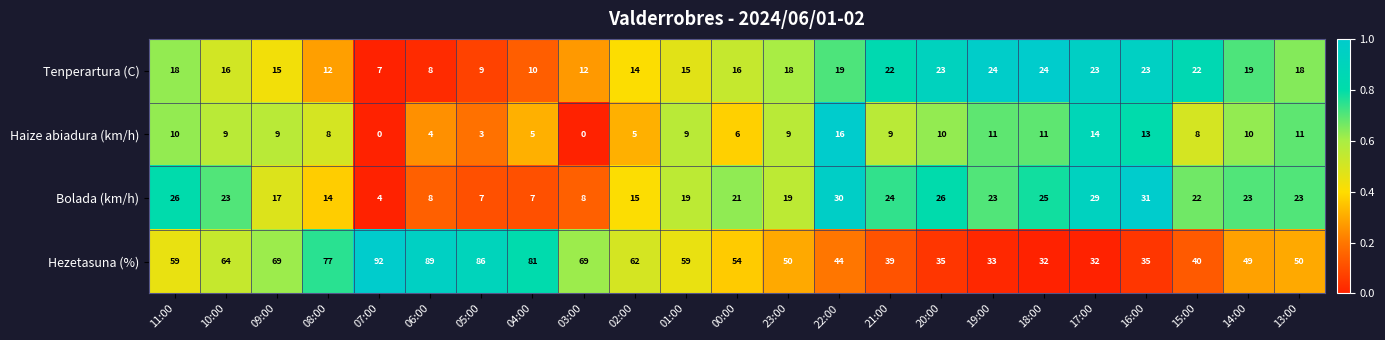

Rank the series at 19:00 from lowest to highest value.

Haize abiadura (km/h), Bolada (km/h), Tenperartura (C), Hezetasuna (%)